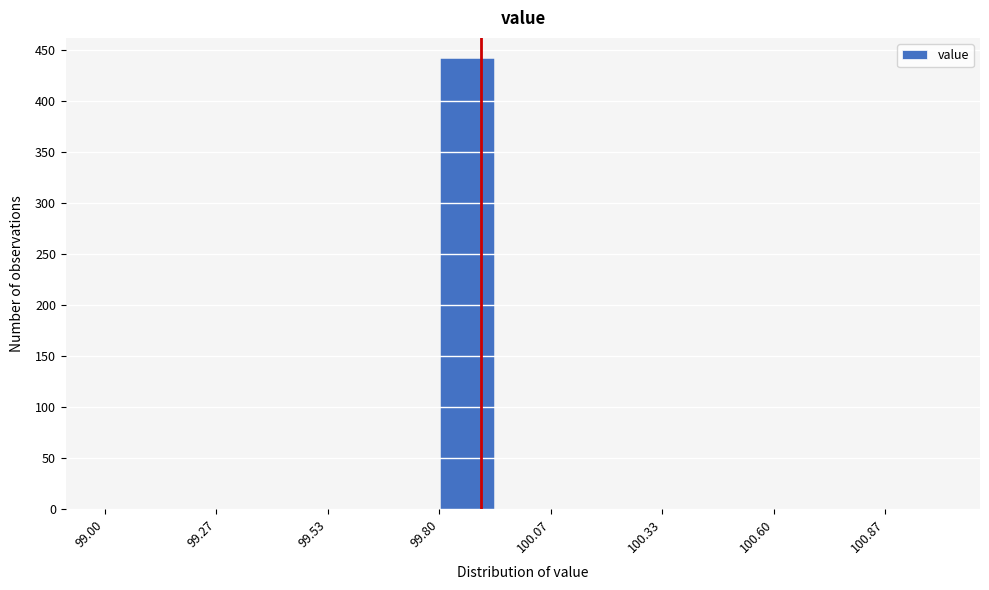

Around what value on the x-axis is the tallest bar? Give the approximate position of its centre, as read against the axis.

99.85